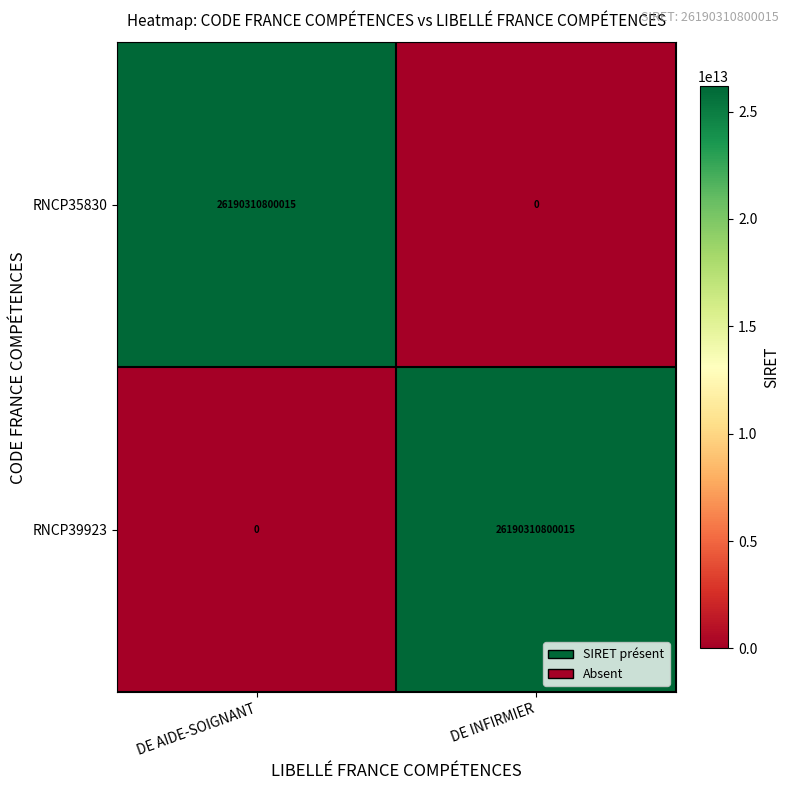

What is the approximate value of RNCP35830 at DE AIDE-SOIGNANT, to the nearest 100?

26190310800000